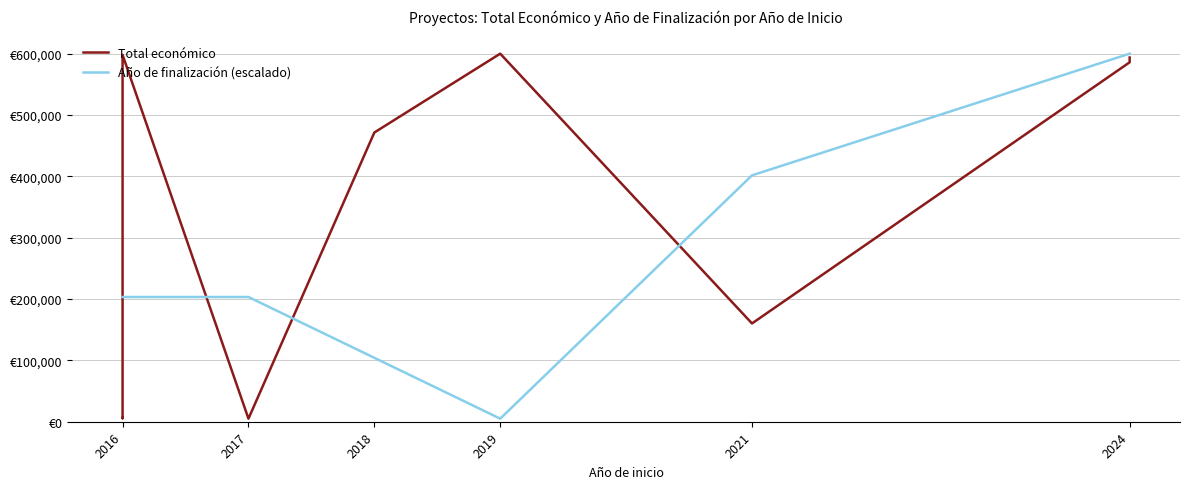

What is the difference between the maximum and minimum values in the Total económico series?

595000.0